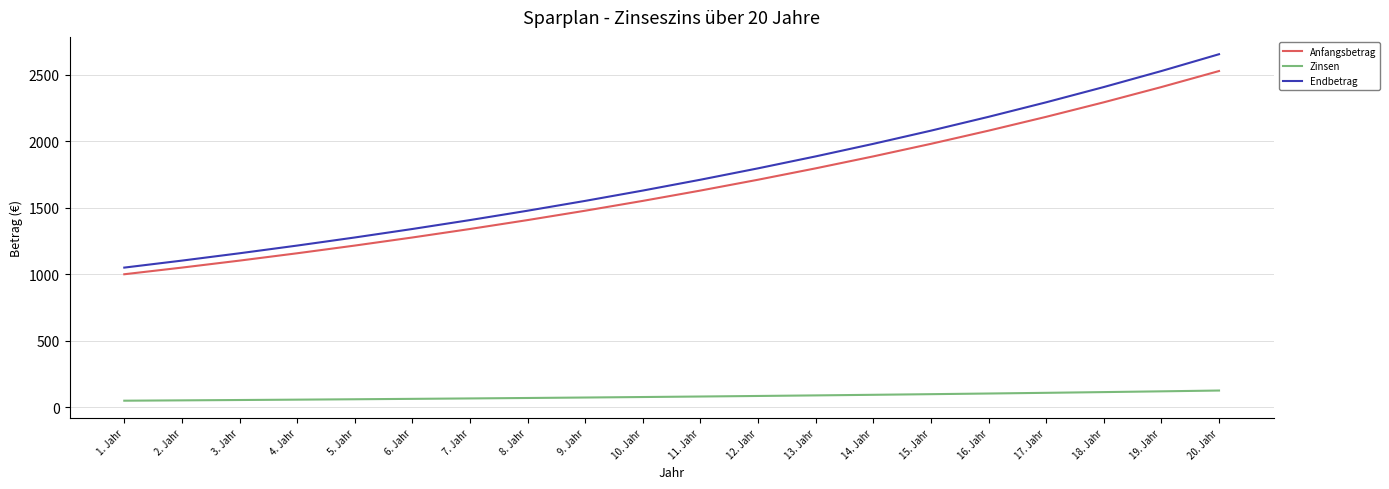

True or false: Anfangsbetrag and Endbetrag intersect in this chart.

False